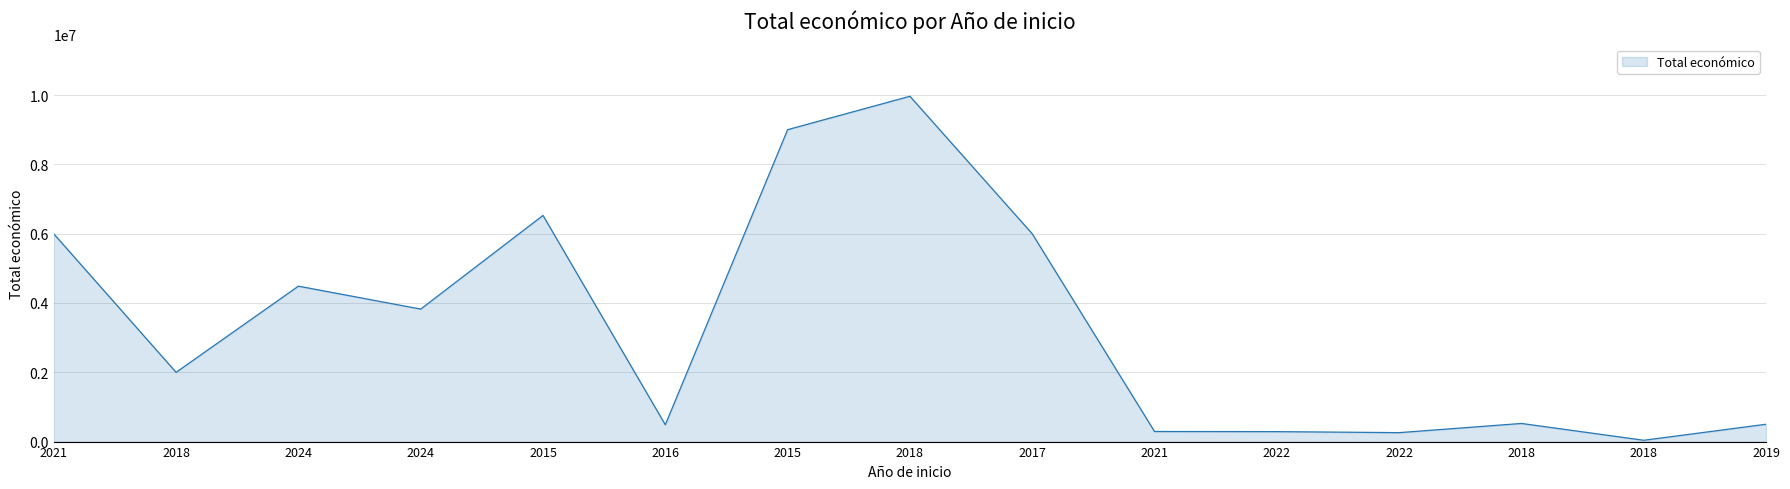

How many points are higher than both their immediate neighbors (excluding endpoints)?

4